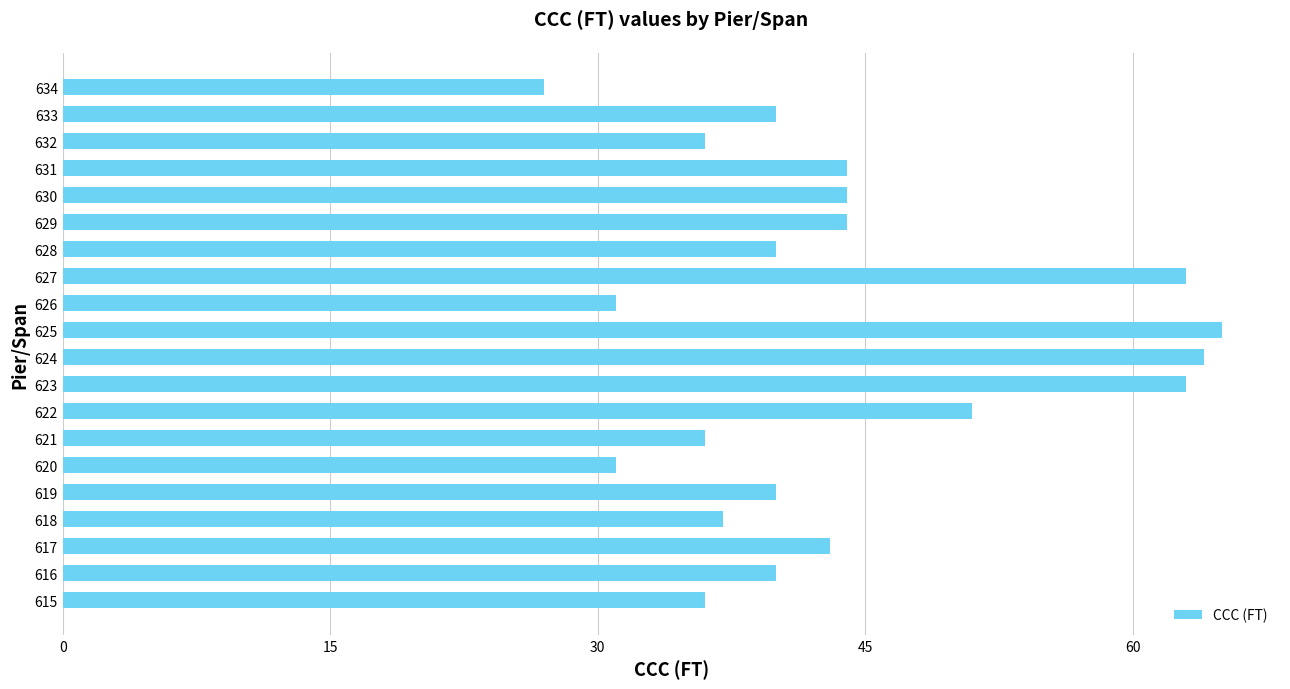

What is the greatest value displayed?

65